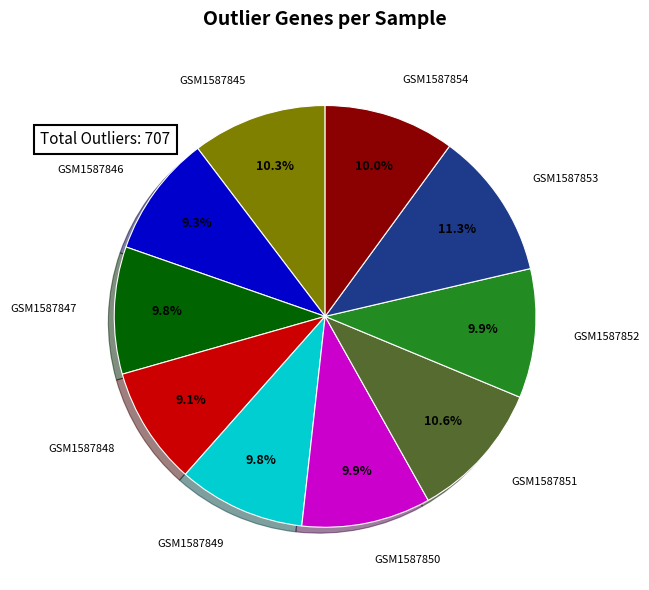

Does GSM1587854 represent more than half of the total?

No